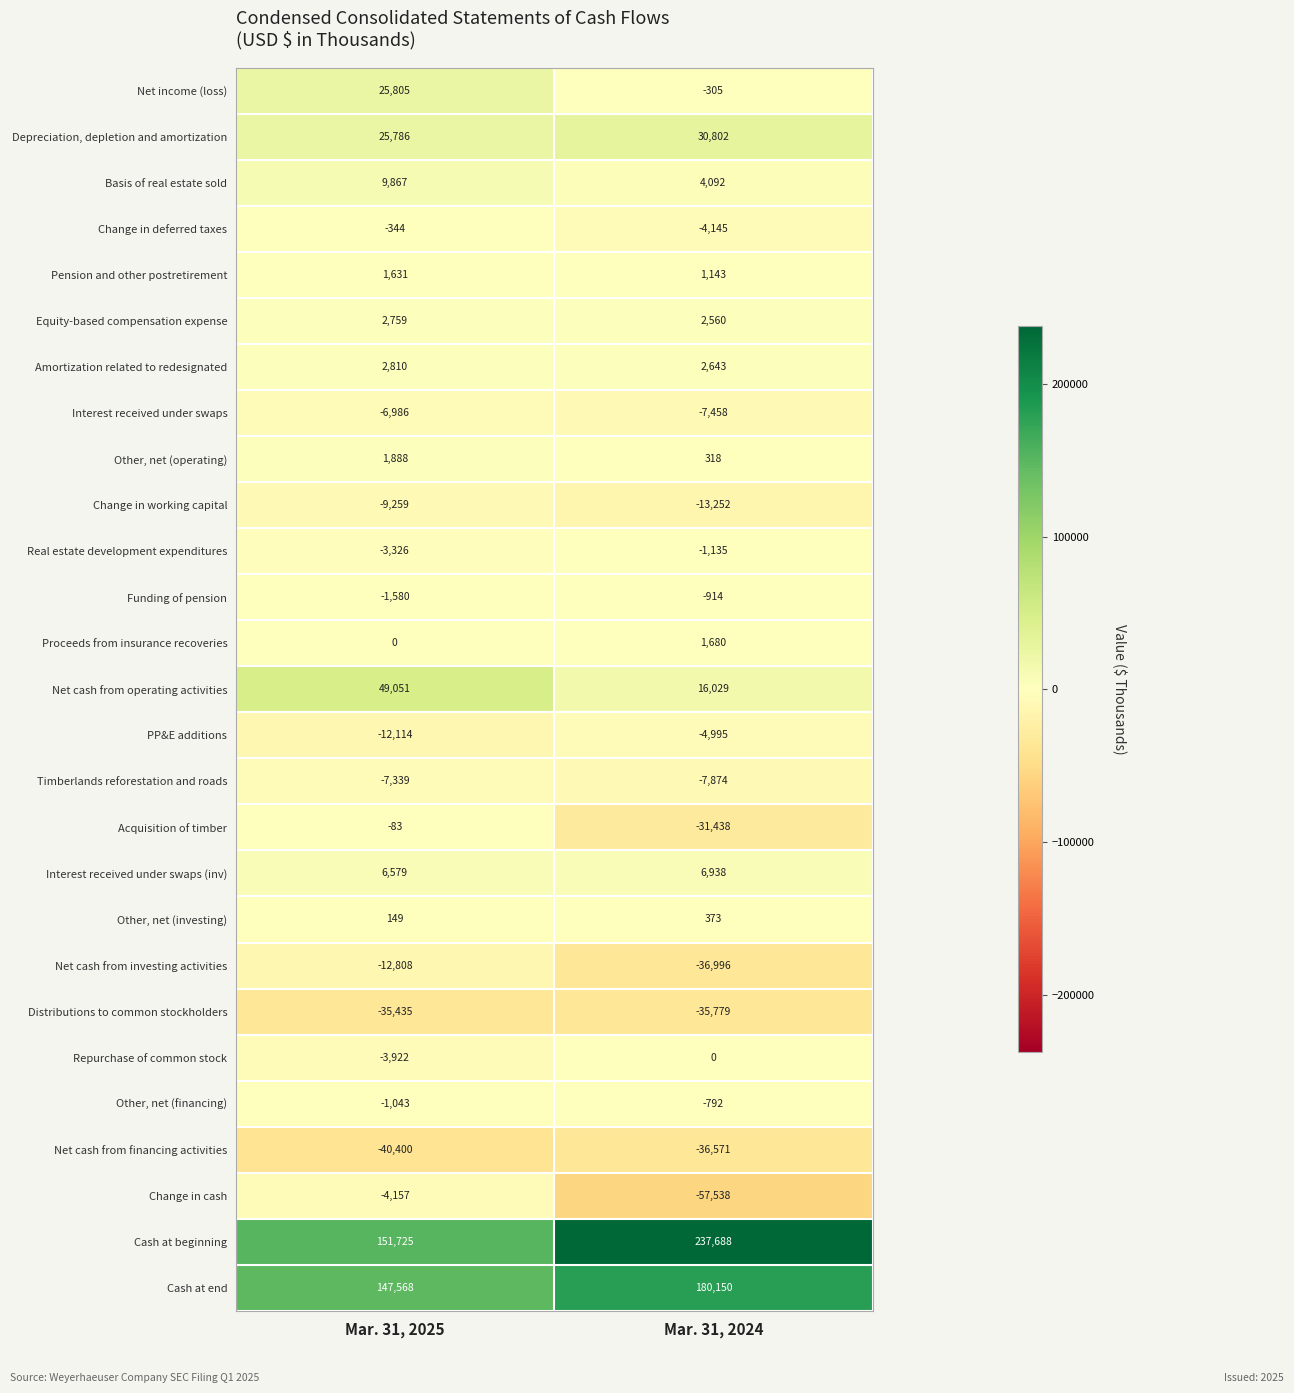

What is the sum of all Depreciation, depletion and amortization values?

56588